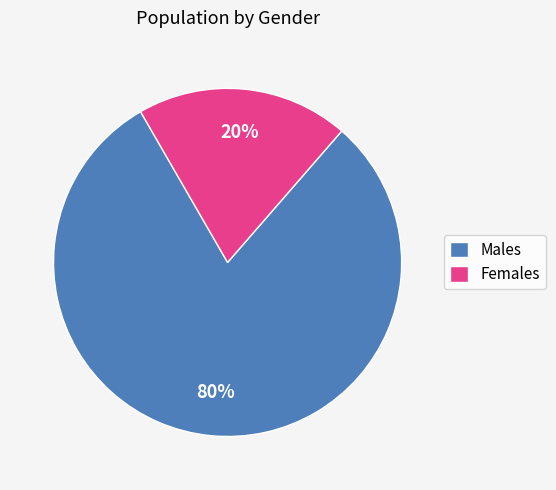

Between Females and Males, which is larger?

Males